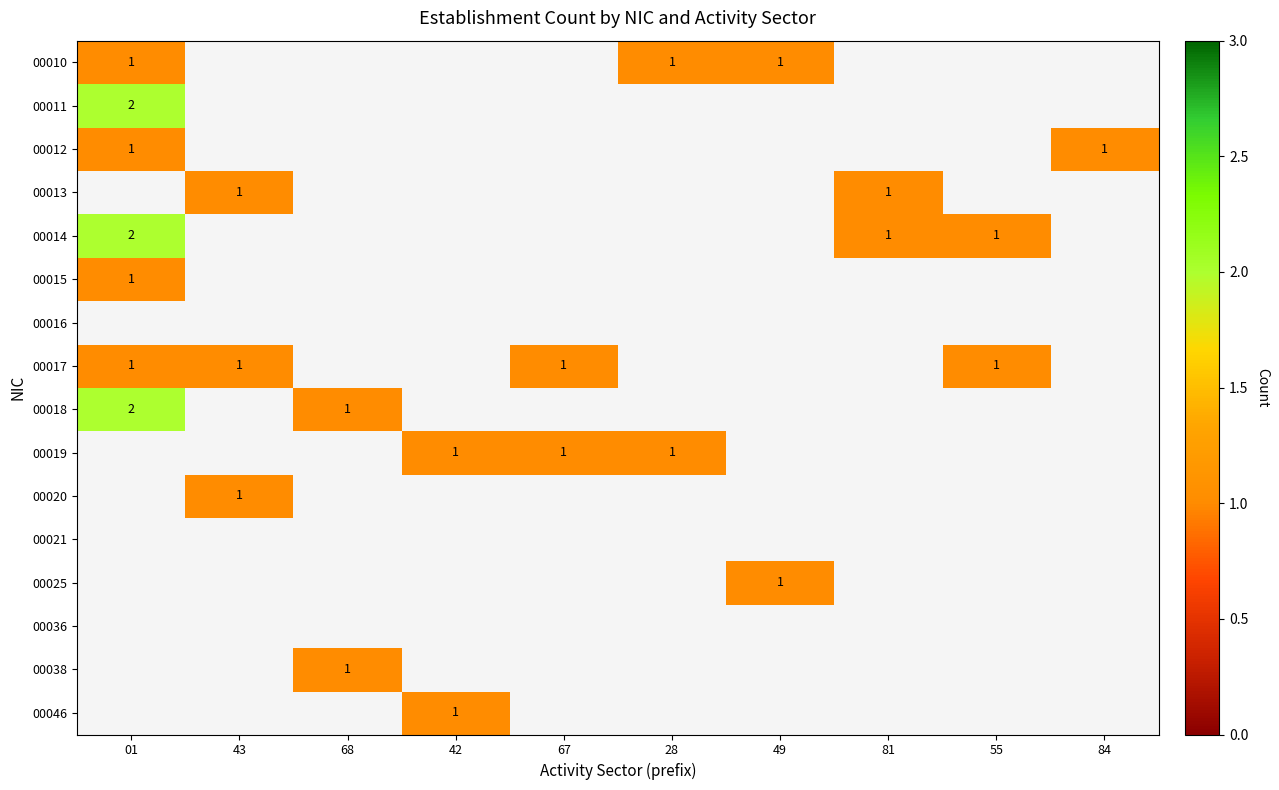

The value of 00017 at 67 is 0. True or false?

False